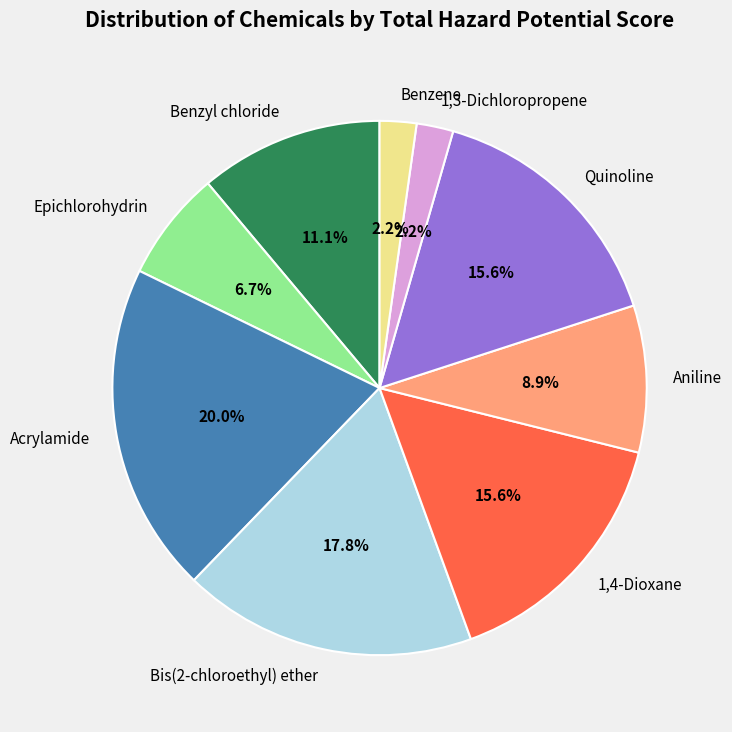

To the nearest percent, what percentage of the pie is Quinoline?

16%